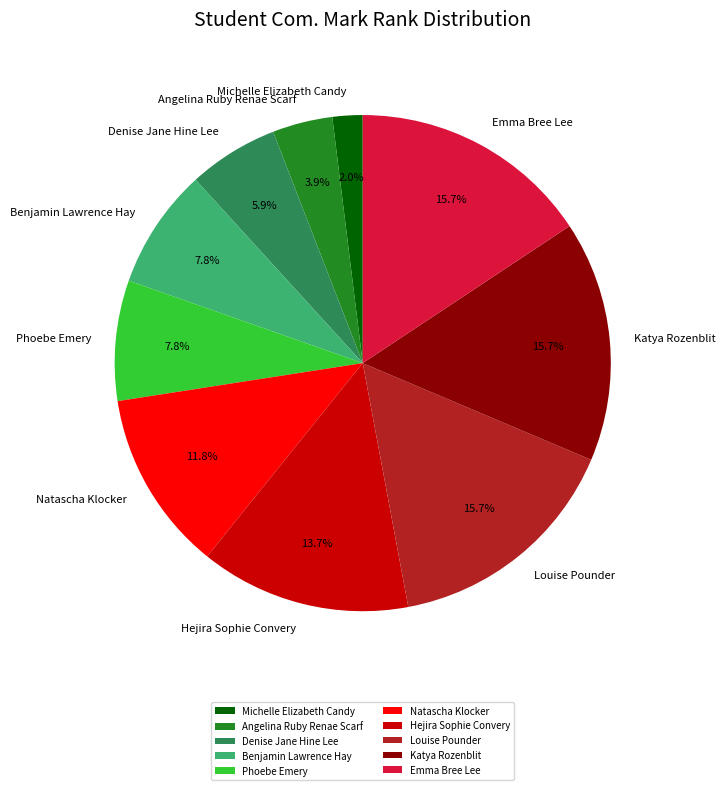

To the nearest percent, what percentage of the pie is Hejira Sophie Convery?

14%